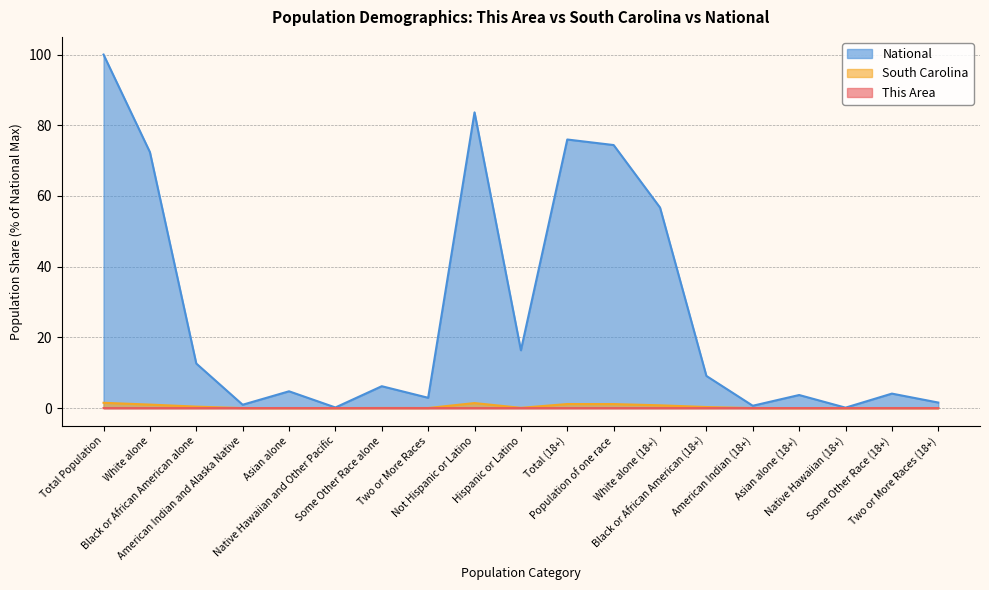

Count the number of categories in the chart.

19